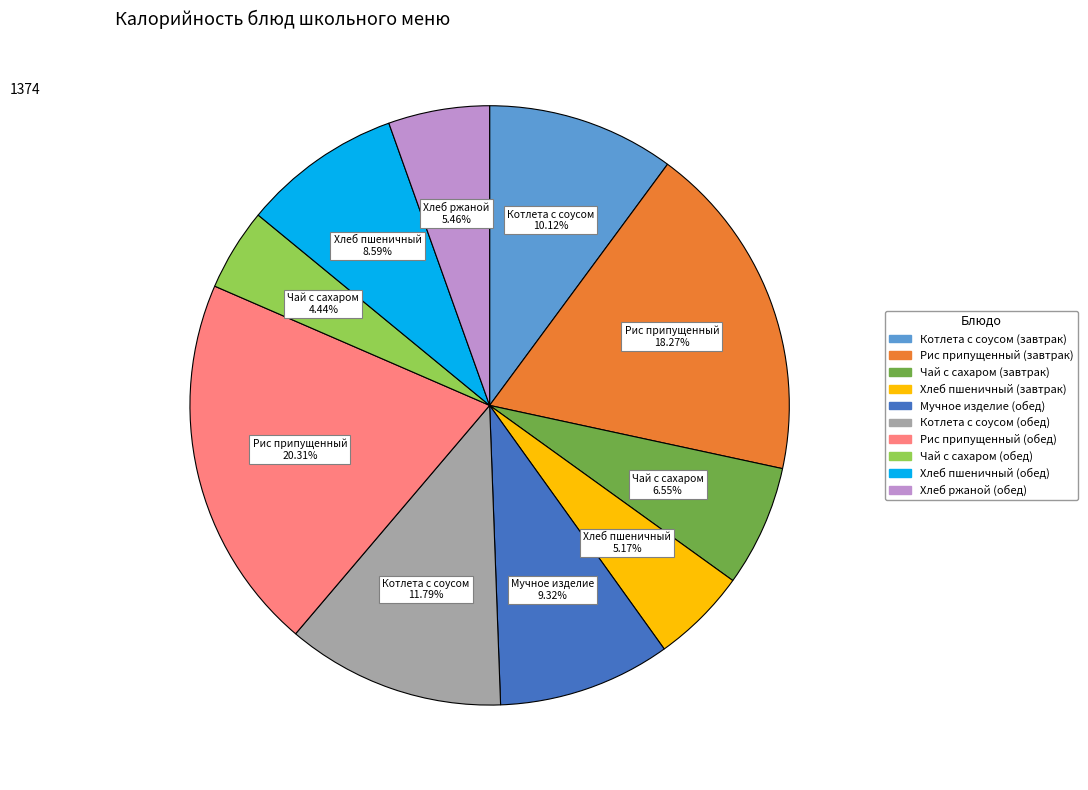

Approximately how many times larger is the value at Хлеб ржаной (обед) compared to Чай с сахаром (завтрак)?

0.8